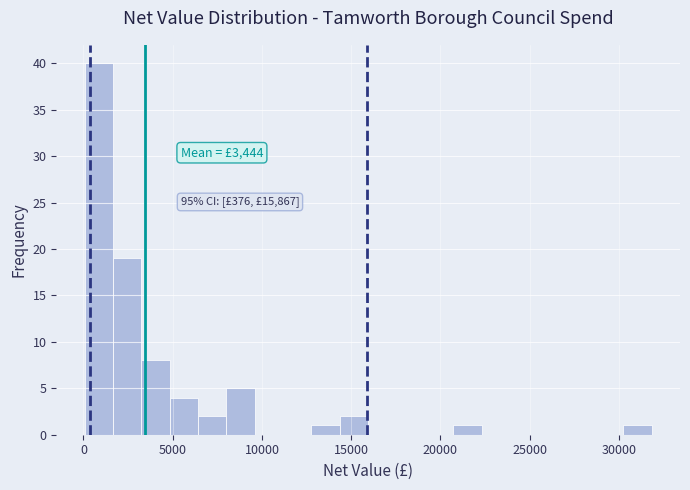

Around what value on the x-axis is the tallest bar? Give the approximate position of its centre, as read against the axis.

1000